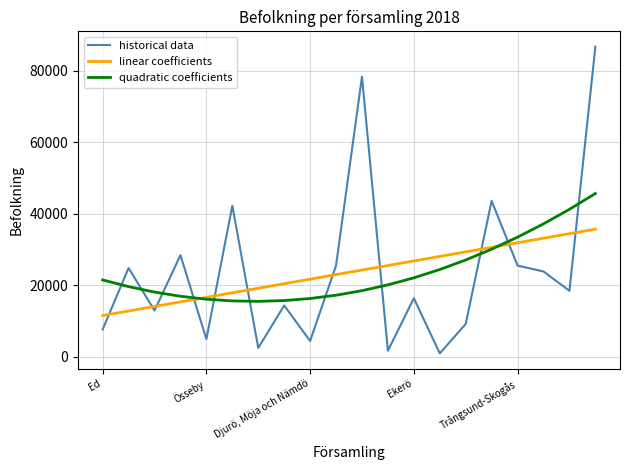

Which series has the largest range (max minus min)?

historical data